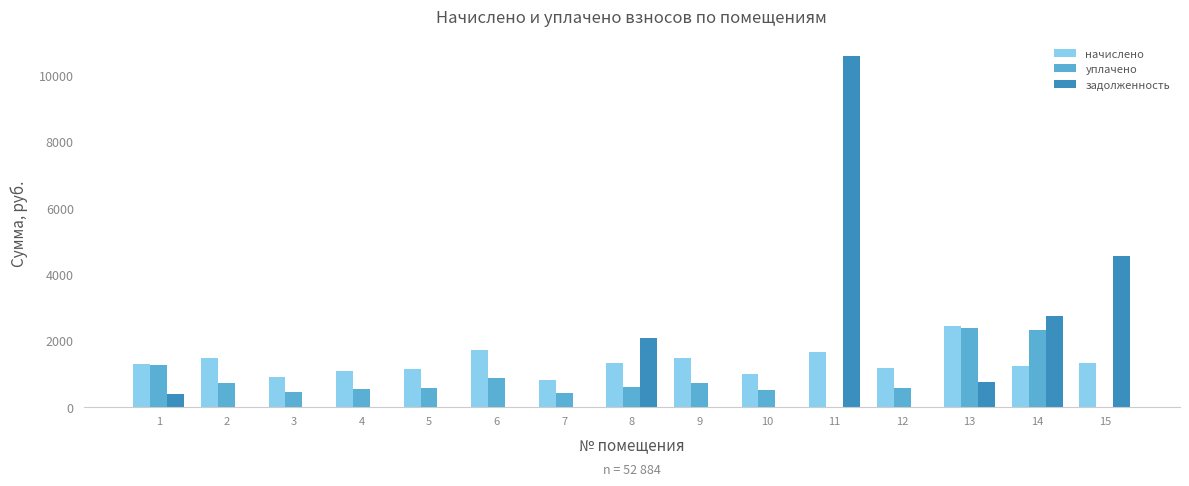

What is the sum of all задолженность values?

21044.3